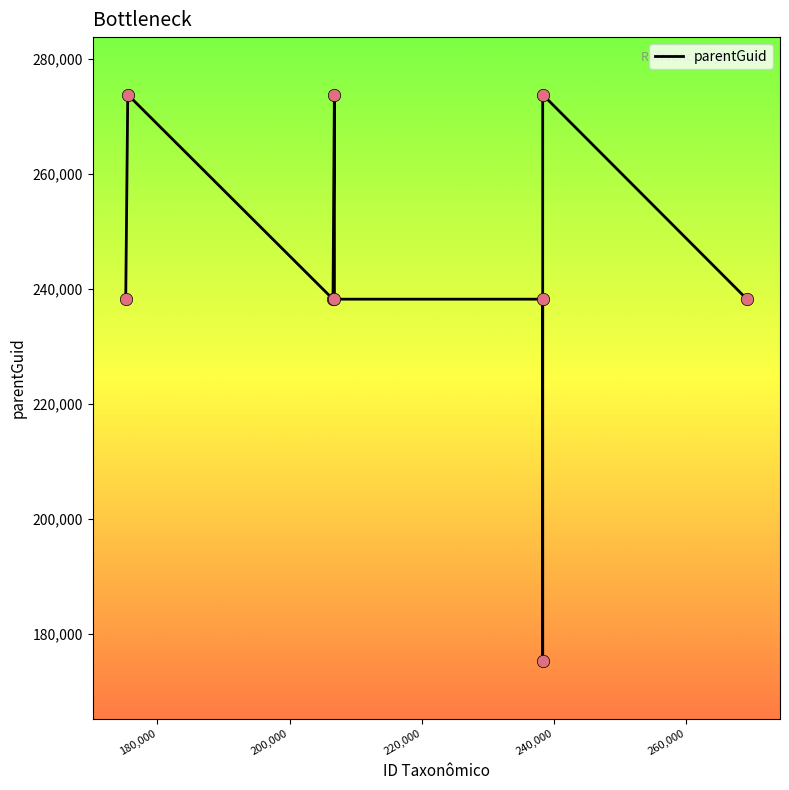

What is the maximum value shown in the chart?

273839